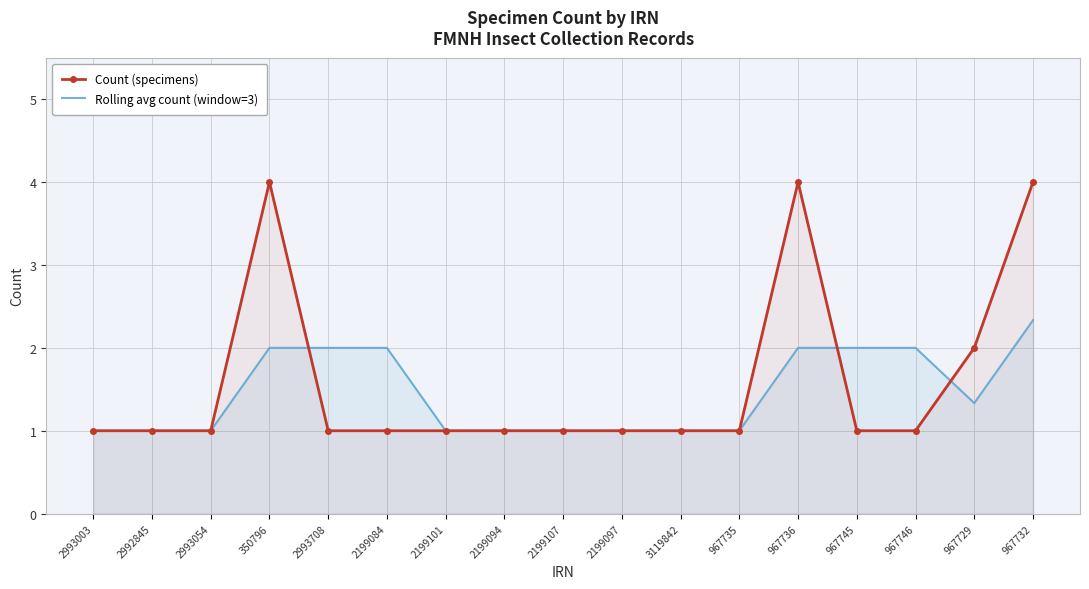

What is the highest value of the Rolling avg count (window=3) series?

2.3